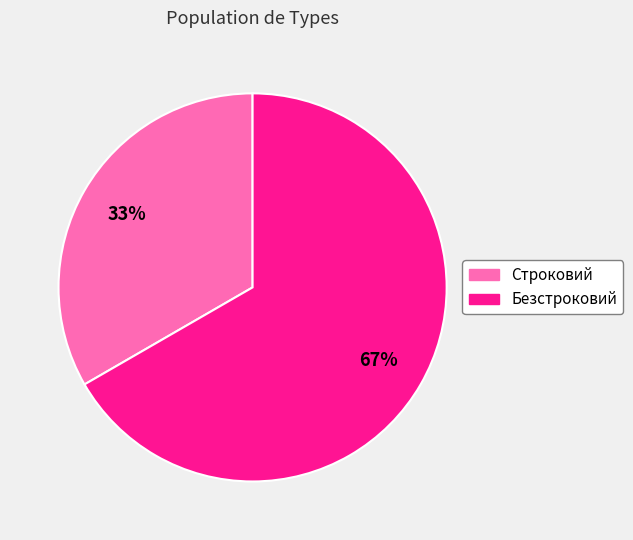

Combined, do Строковий and Безстроковий account for over 50%?

Yes